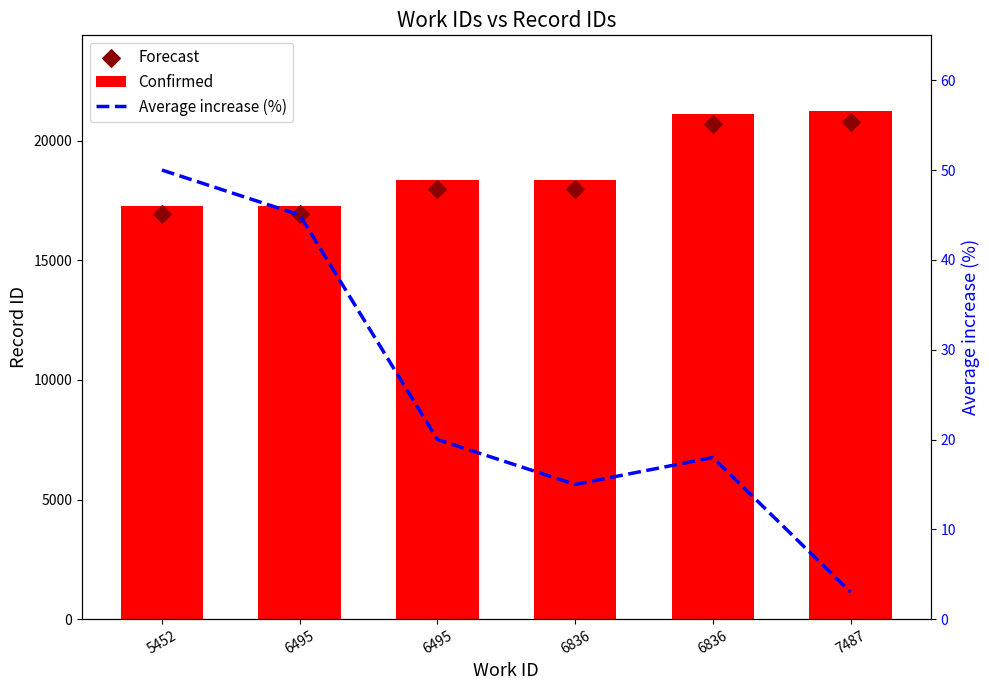

What are all the series names shown in the legend?

Confirmed, Forecast, Average increase (%)